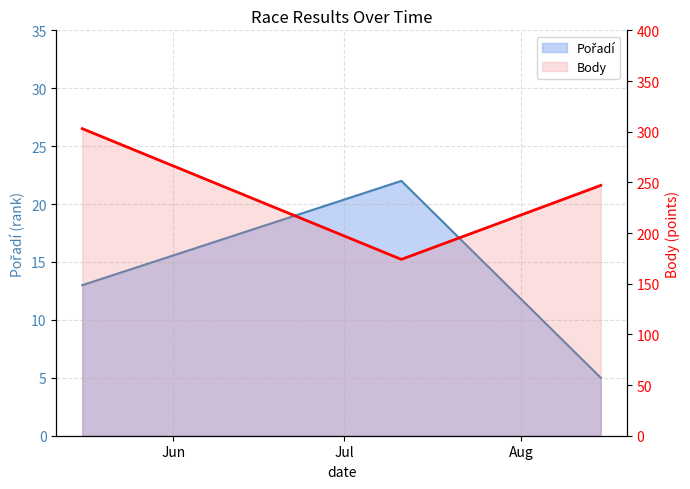

List the series in order of their peak value, lowest first.

Pořadí, Body